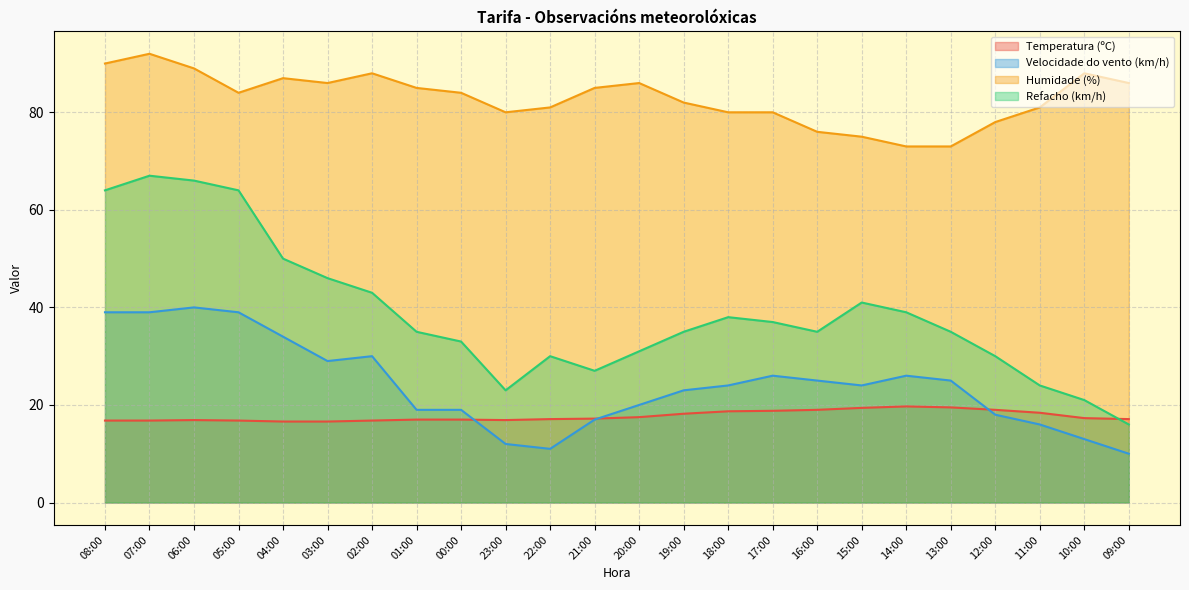

What value does the Temperatura (ºC) series have at 02:00?

16.8